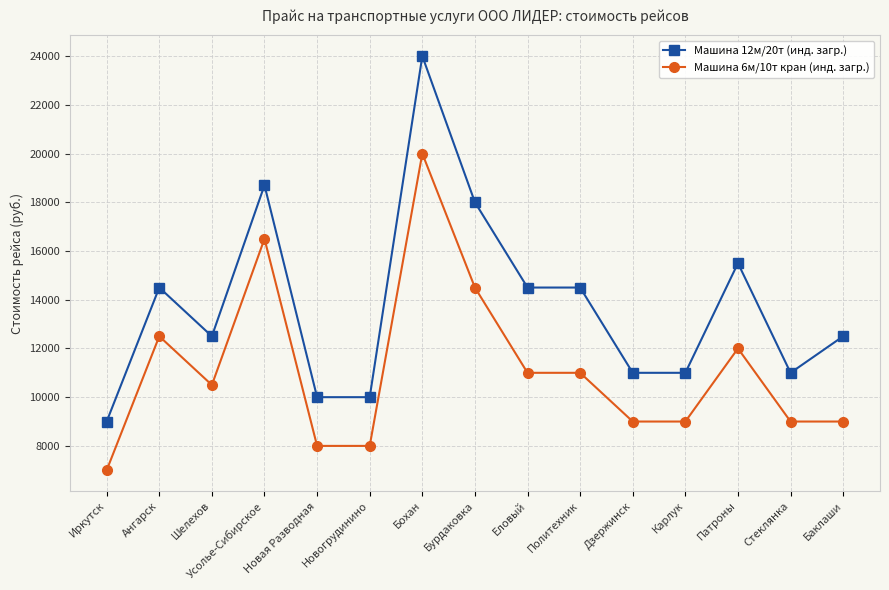

The Машина 6м/10т кран (инд. загр.) series shows 11000 at Еловый. True or false?

True